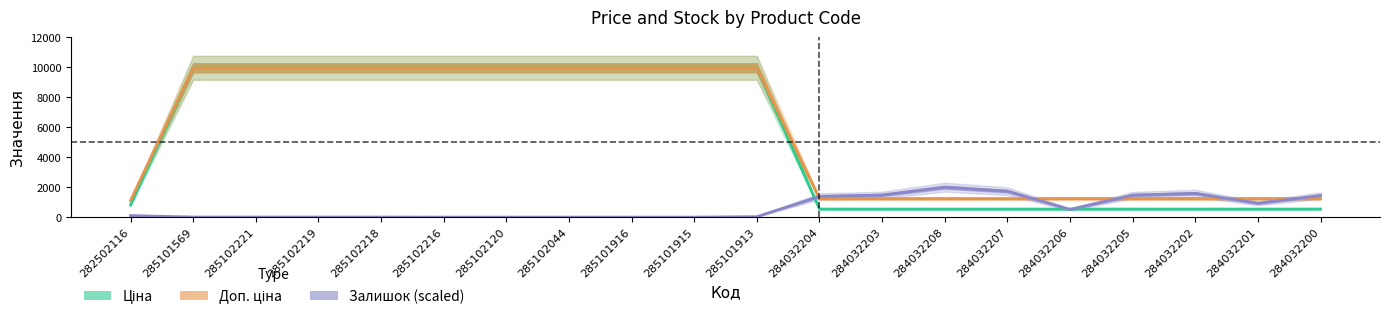

How many lines are shown in the chart?

3